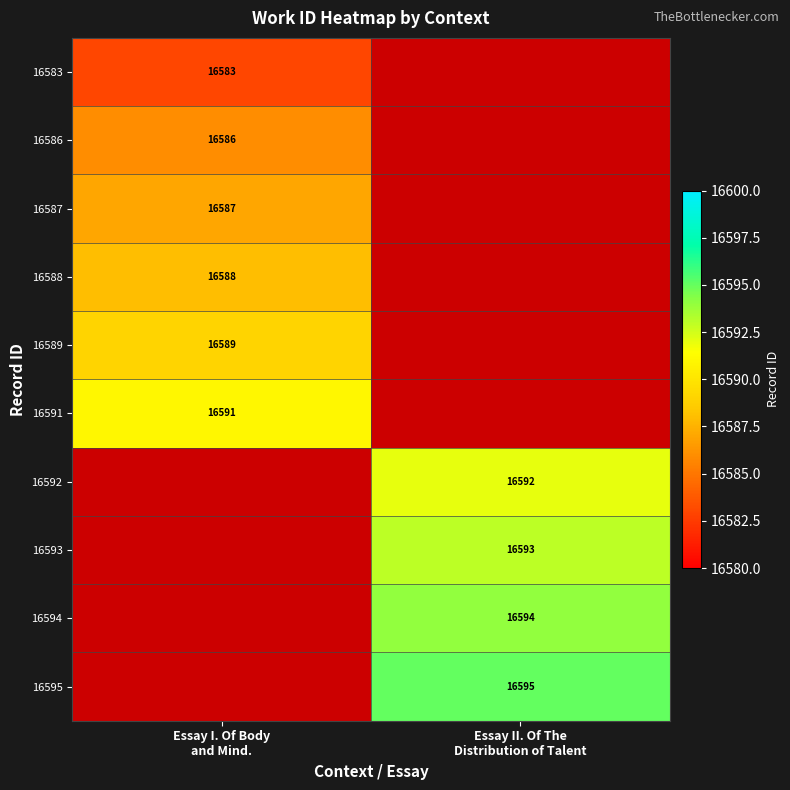

Rank the series by their average value, from lowest to highest.

16583, 16586, 16587, 16588, 16589, 16591, 16592, 16593, 16594, 16595